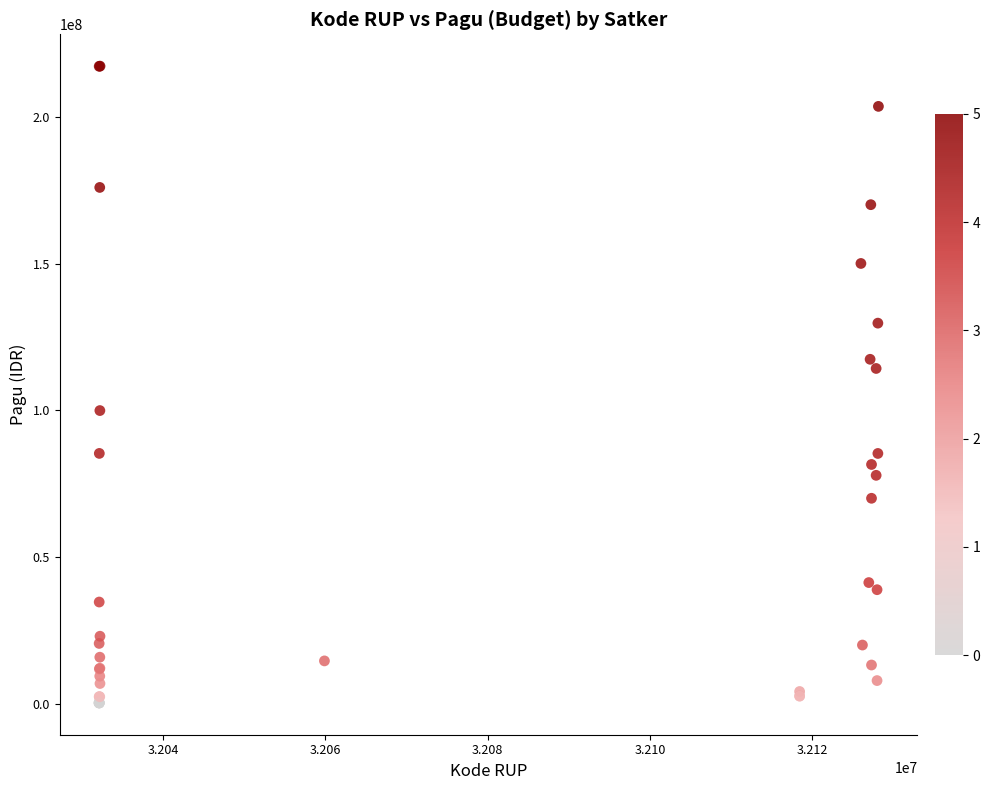

What Y value in the scatter plot is closest to 108830000?

114296000